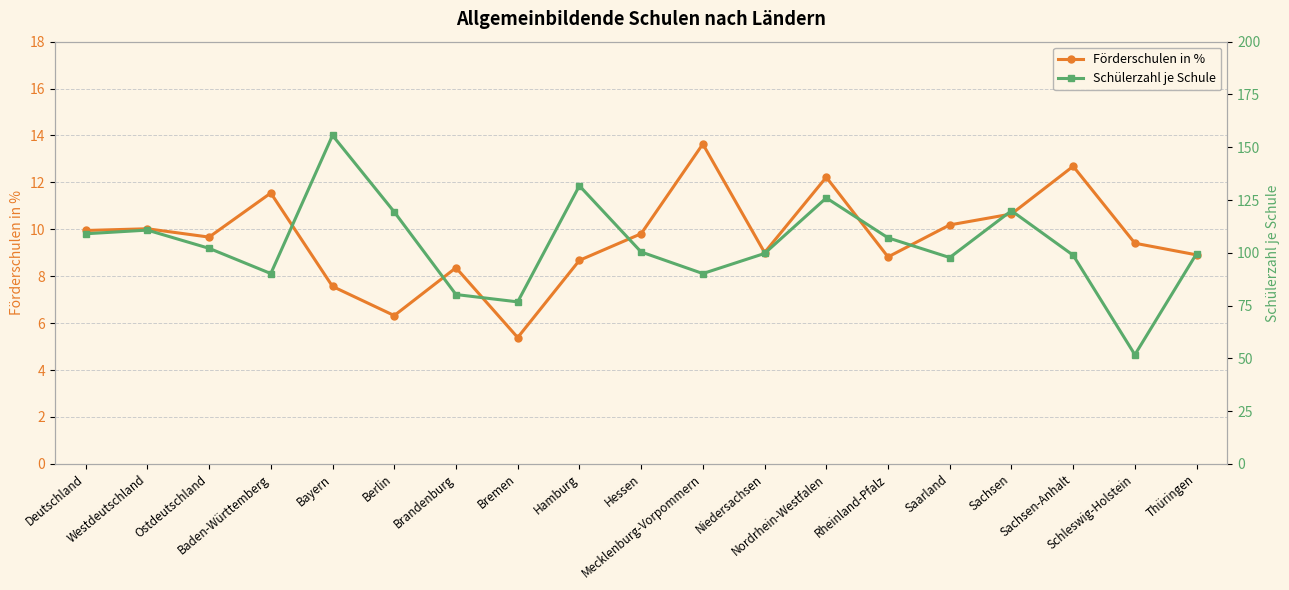

Rank the series by their maximum value, from highest to lowest.

Schülerzahl je Schule, Förderschulen in %